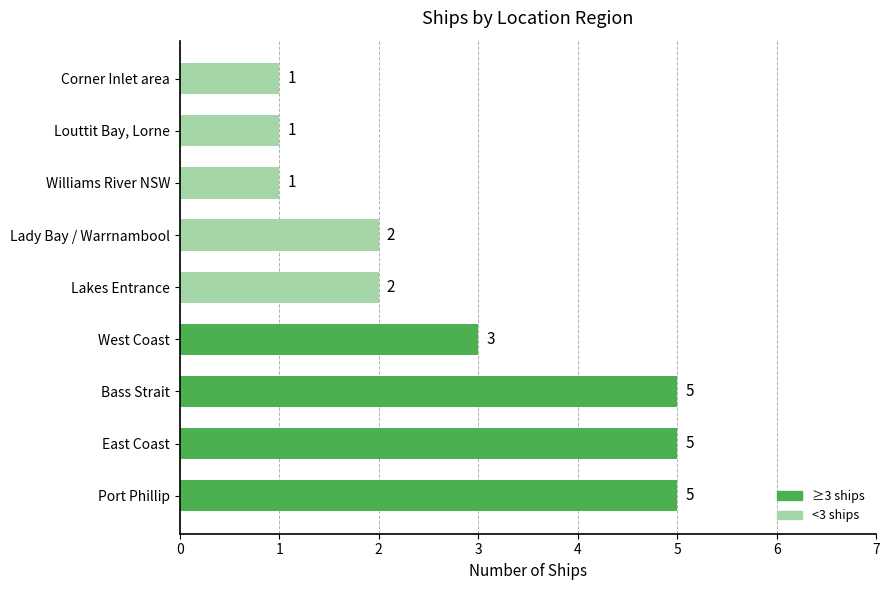

Is it true that the value at Bass Strait is 8?

False